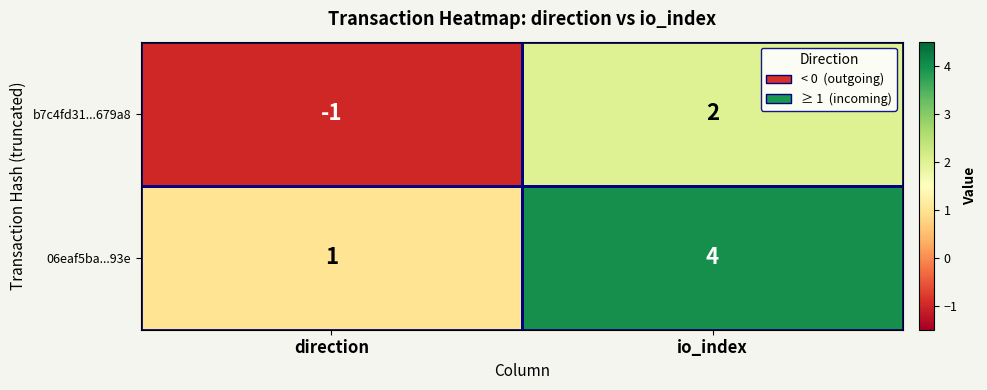

Where is b7c4fd31...679a8 nearest to the value 0?

direction